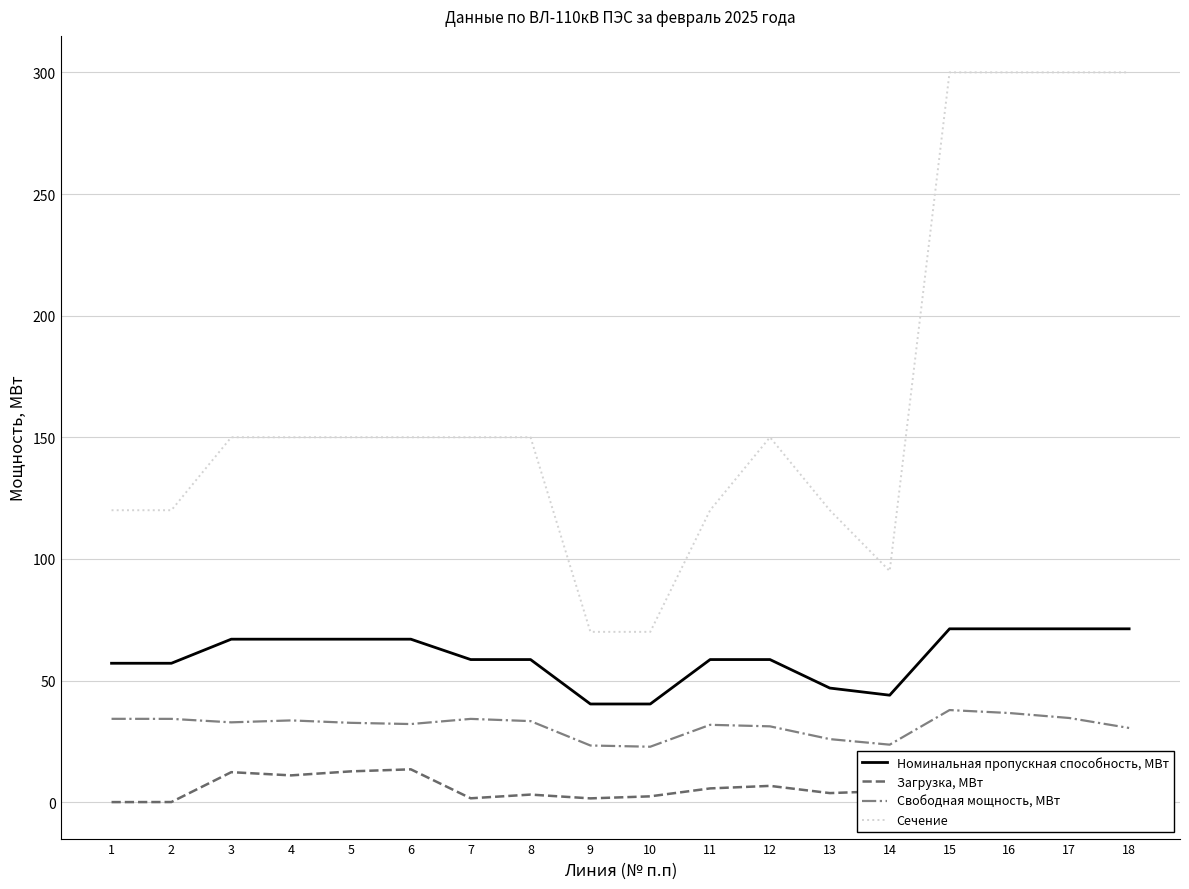

What is the value of the Номинальная пропускная способность, МВт point at the 18th from the left?

71.2